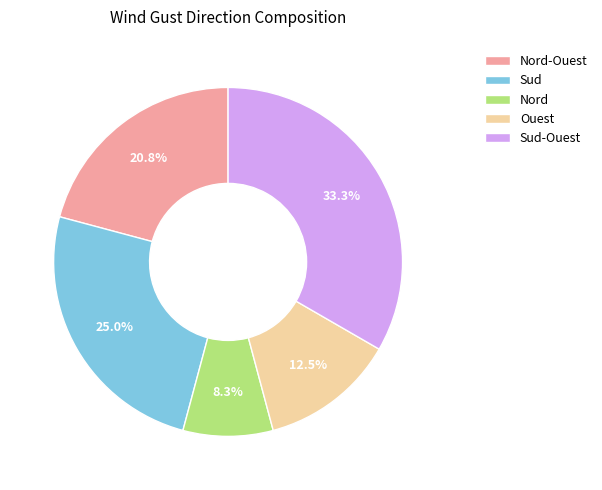

What percentage is the Sud-Ouest slice, to the nearest percent?

33%